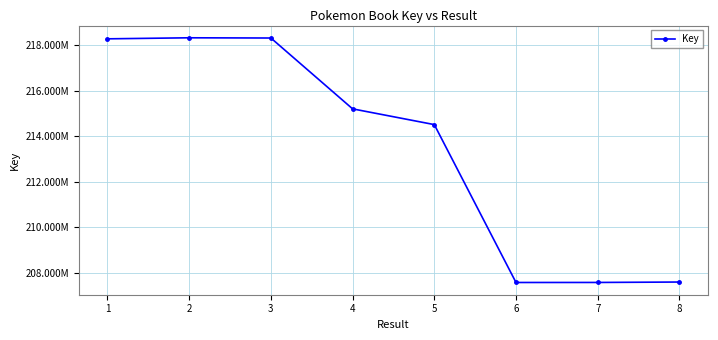

Is this an area chart (filled region under the line)?

No